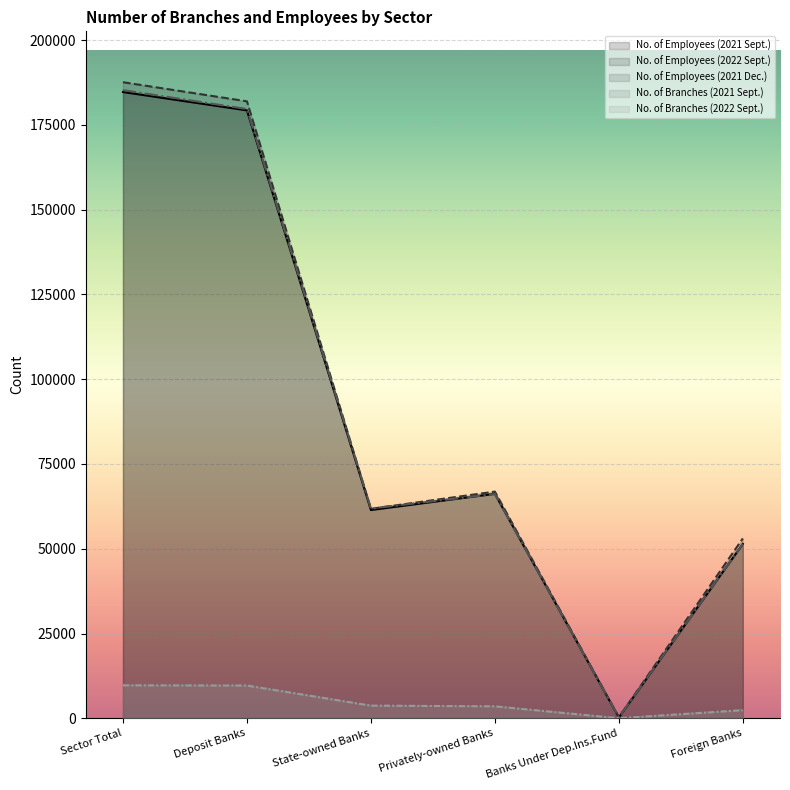

Reading left to right, what are all the values shown in this chart?

No. of Employees (2021 Sept.): 184694	179281	61419	66205	247	51410
No. of Employees (2022 Sept.): 187586	181953	61776	66849	293	53035
No. of Employees (2021 Dec.): 185248	179681	61874	66133	254	51420
No. of Branches (2021 Sept.): 9862	9795	3705	3603	2	2485
No. of Branches (2022 Sept.): 9712	9641	3731	3517	3	2390